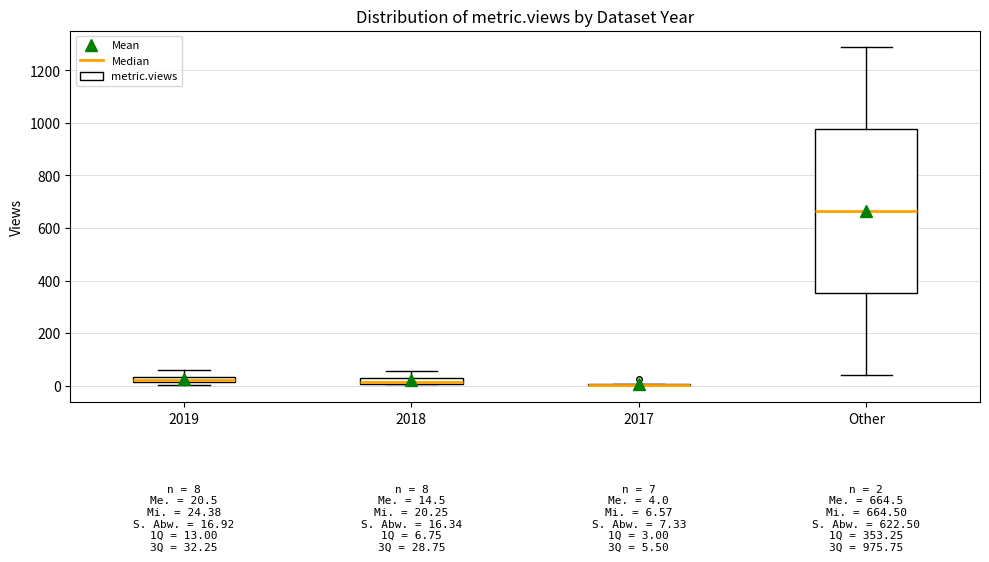

Comparing the boxes themselves (not the whiskers), which one is the tallest?

Other